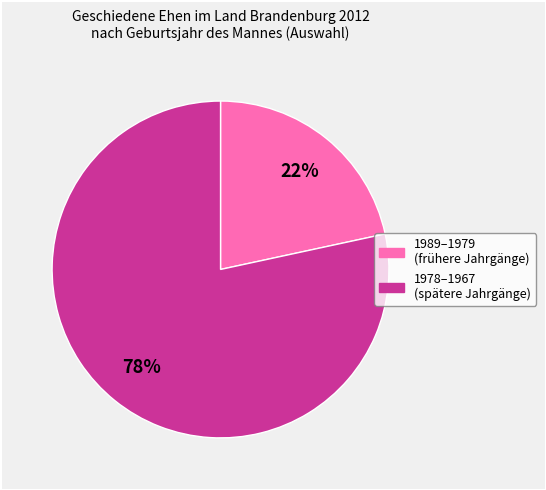

How many segments does this pie chart have?

2